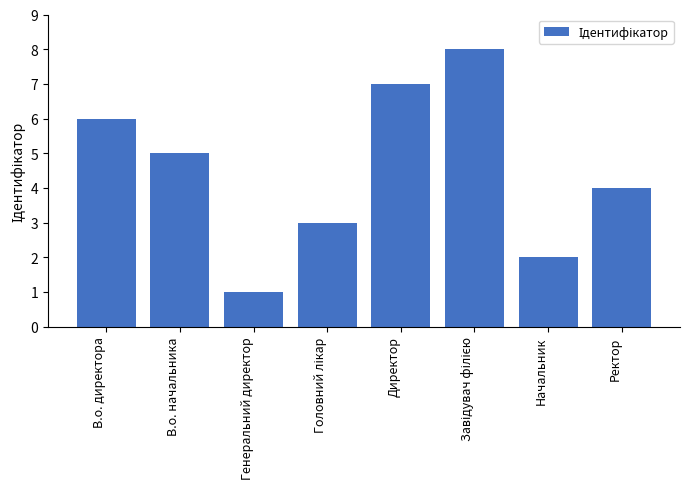

Are the bars grouped side by side (vs. stacked)?

No